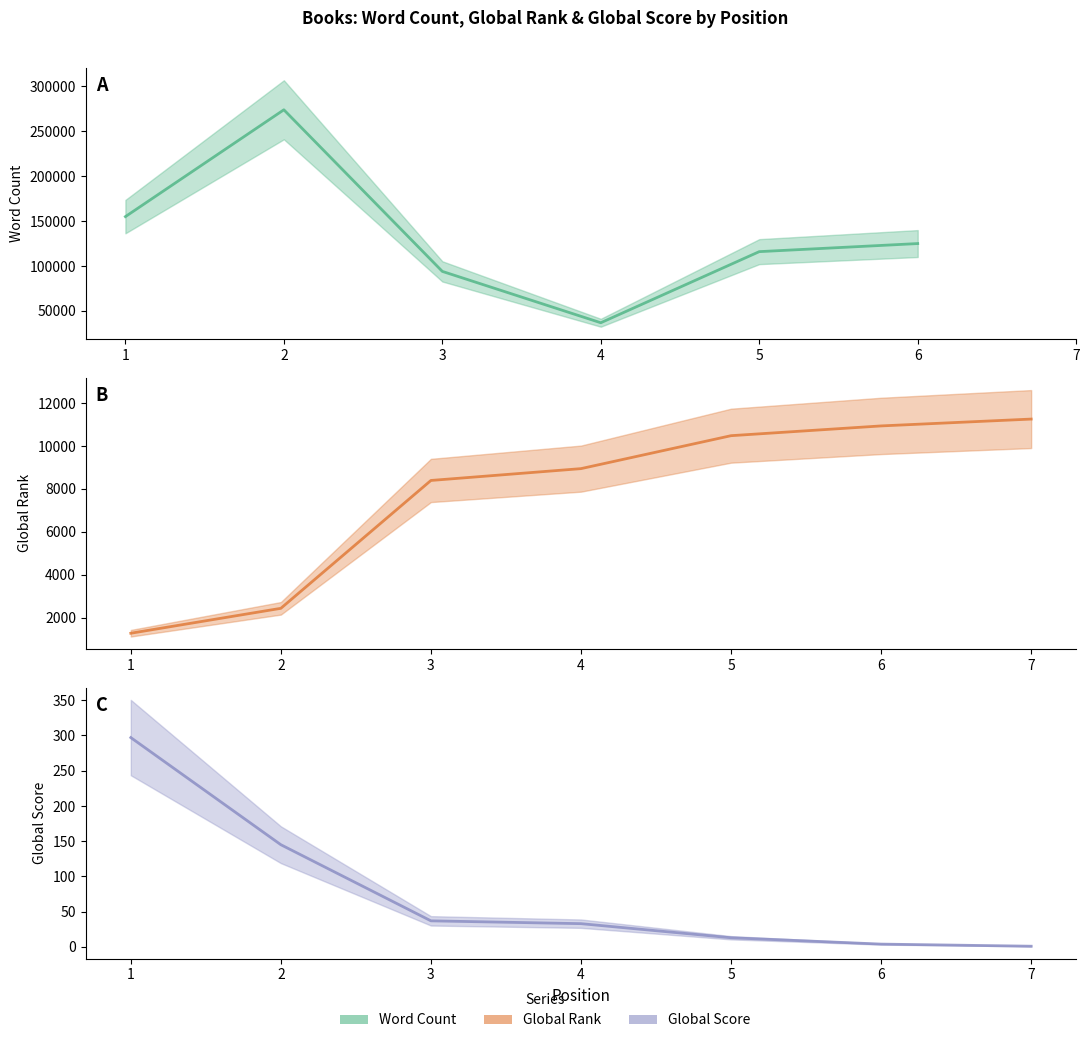

What is the spread (max minus min) of values at 6?

124996.0